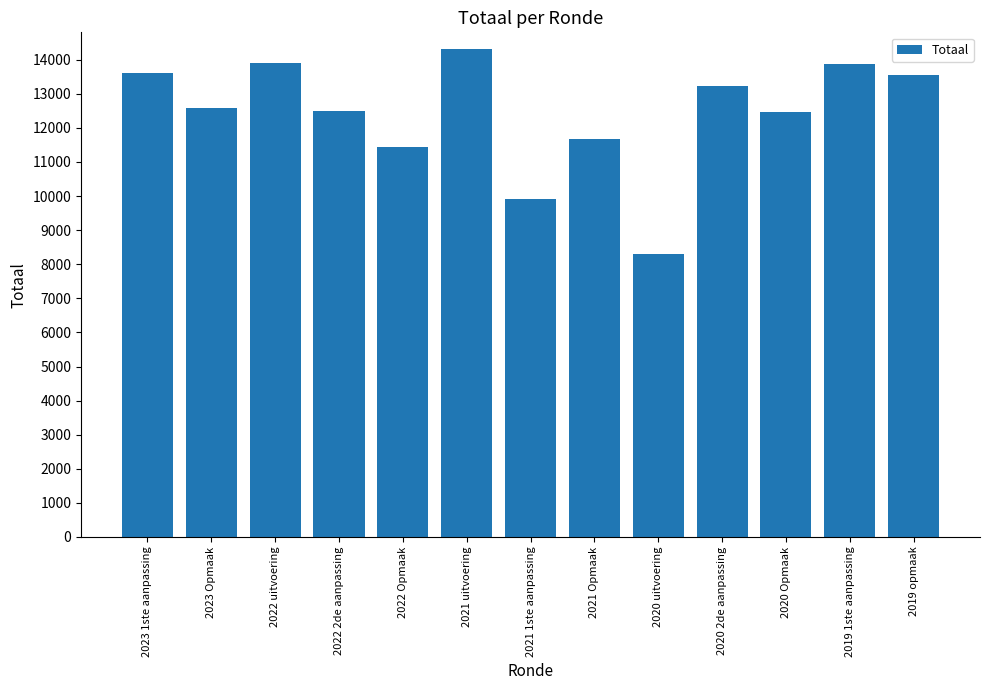

Which has a higher value, 2020 2de aanpassing or 2023 1ste aanpassing?

2023 1ste aanpassing